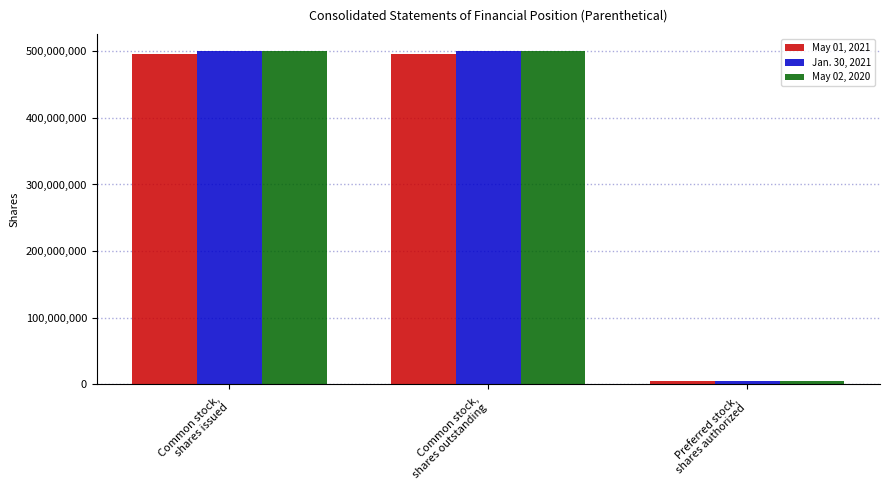

What is the spread (max minus min) of values at Common stock,
shares outstanding?

4783969